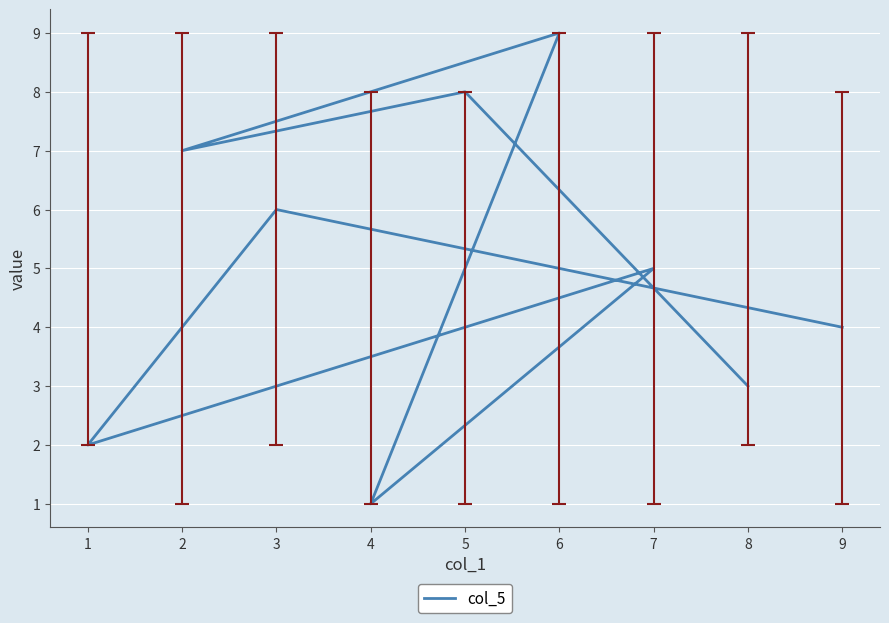

What is the maximum value shown in the chart?

9